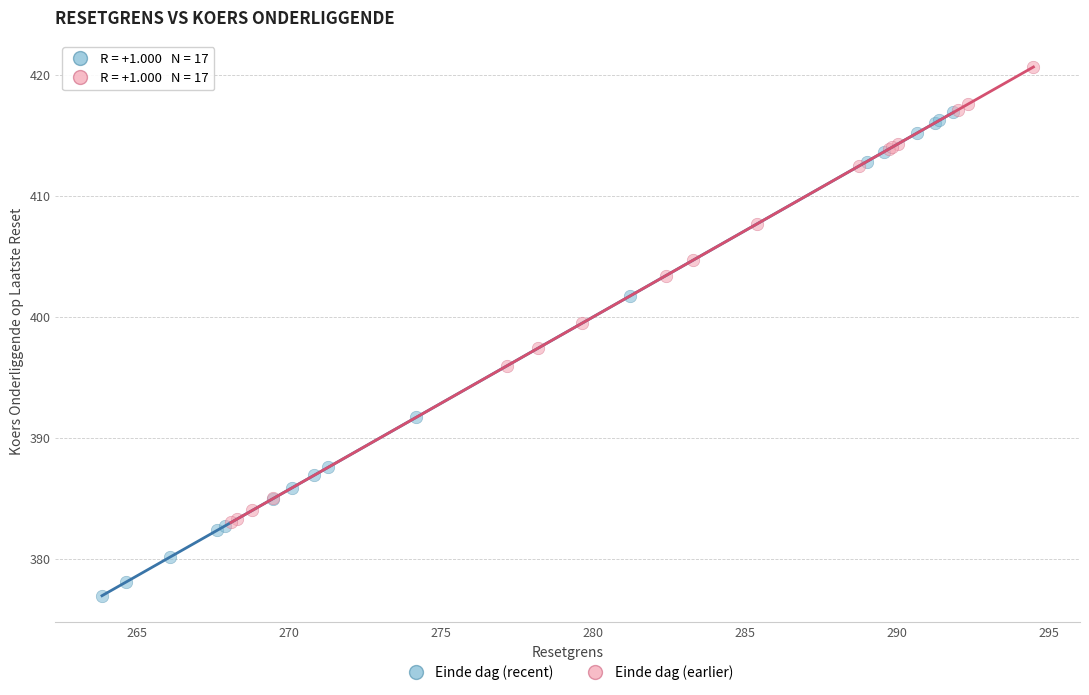

Which series reaches the maximum Y coordinate?

Einde dag (earlier)